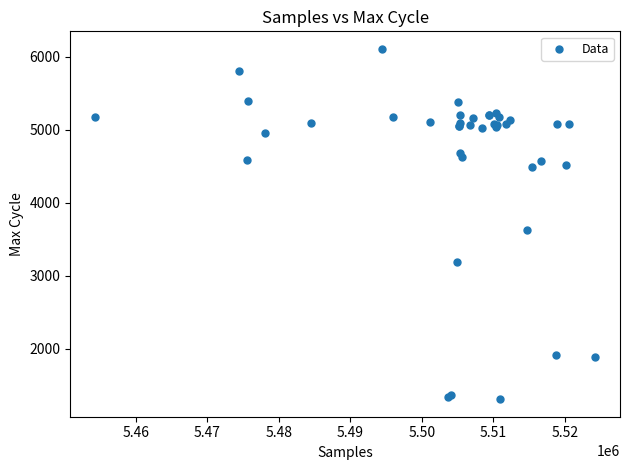

What Y value in the scatter plot is closest to 3707?

3629